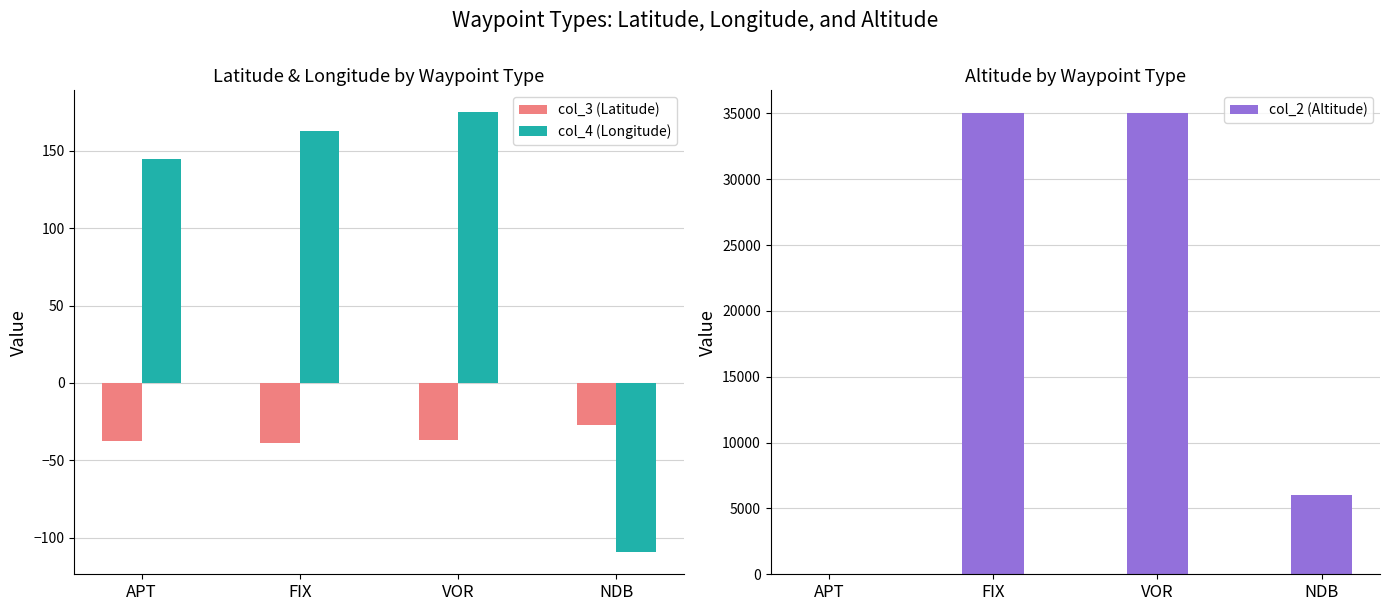

Reading right to left, what are all the values shown in this chart?

col_3 (Latitude): NDB=-27.2	VOR=-37.0	FIX=-38.6	APT=-37.7
col_4 (Longitude): NDB=-109.4	VOR=174.8	FIX=163.0	APT=144.8
col_2 (Altitude): NDB=6000.0	VOR=35000.0	FIX=35000.0	APT=0.0